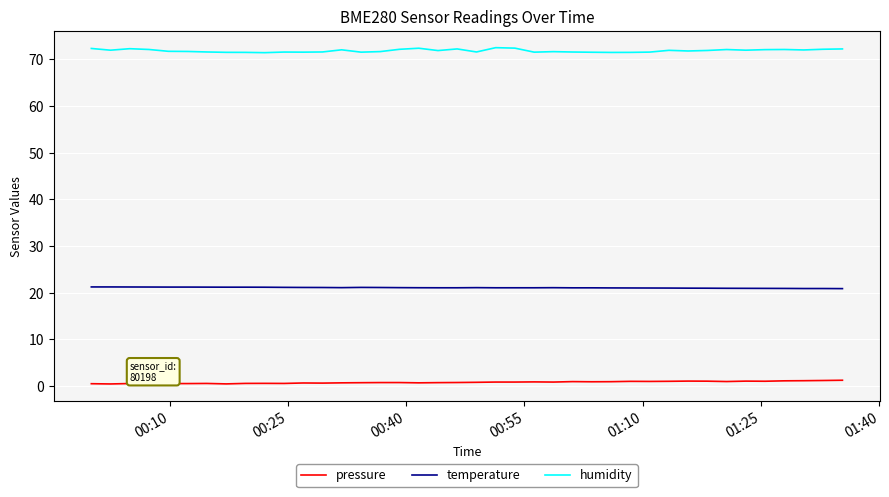

What is the maximum value for humidity?

72.5